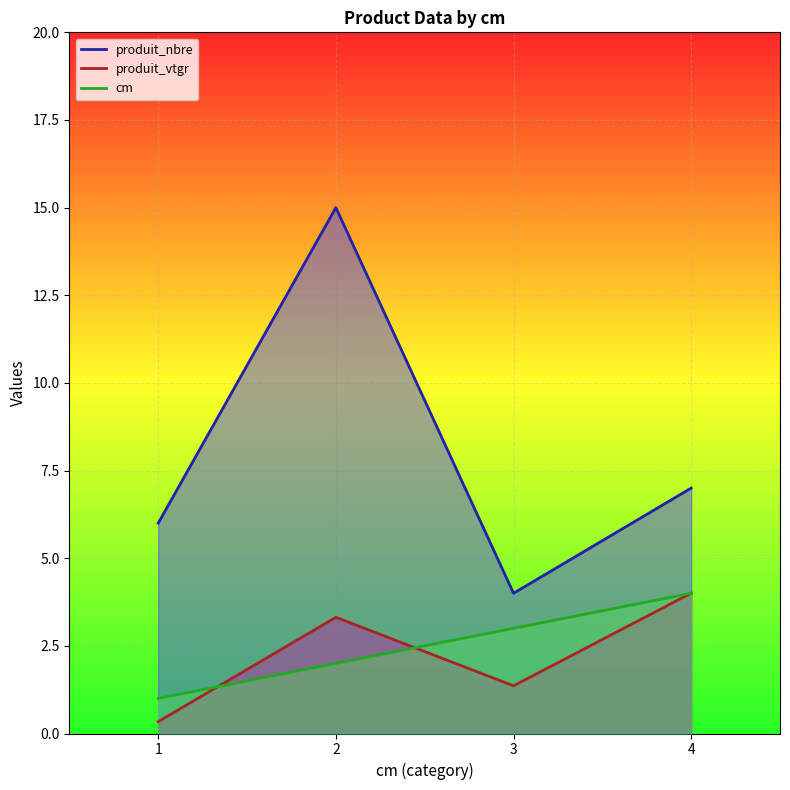

True or false: produit_nbre and cm intersect in this chart.

False